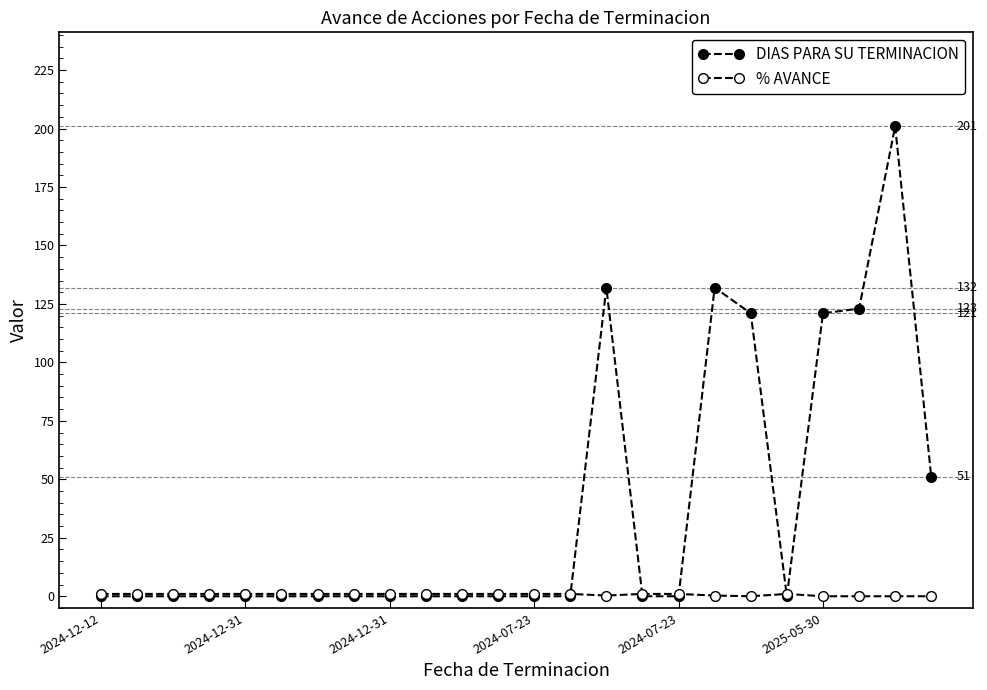

Which label corresponds to the smallest value in the chart?

2024-12-12